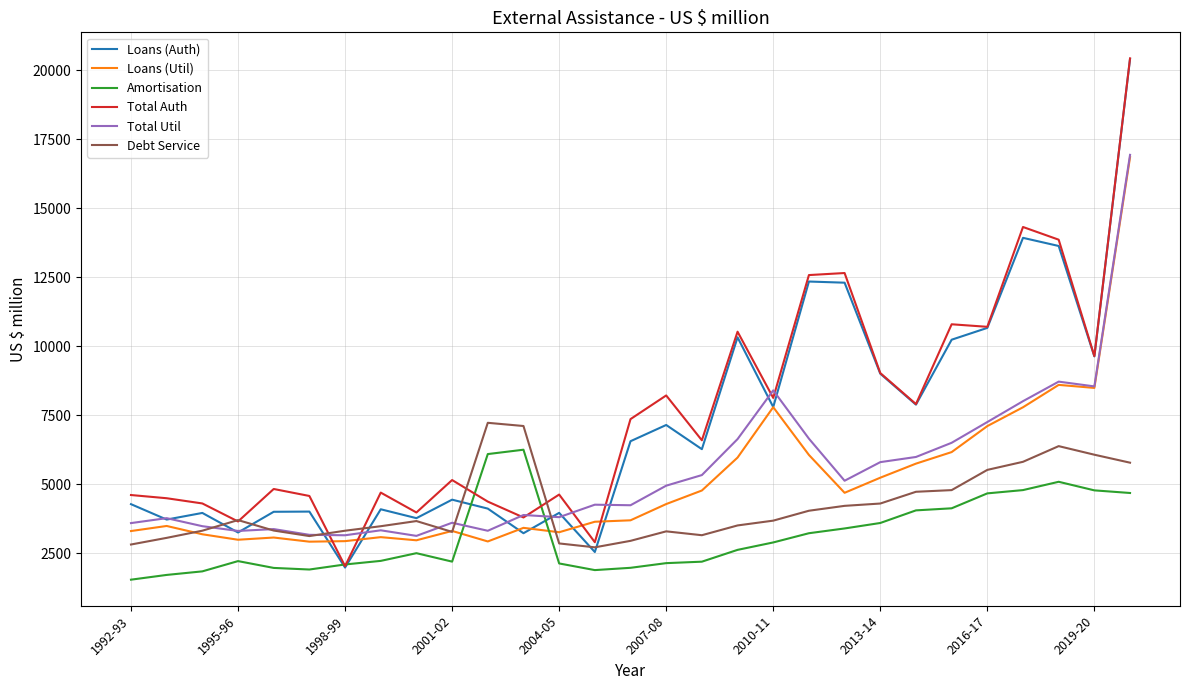

Which series has the largest range (max minus min)?

Loans (Auth)